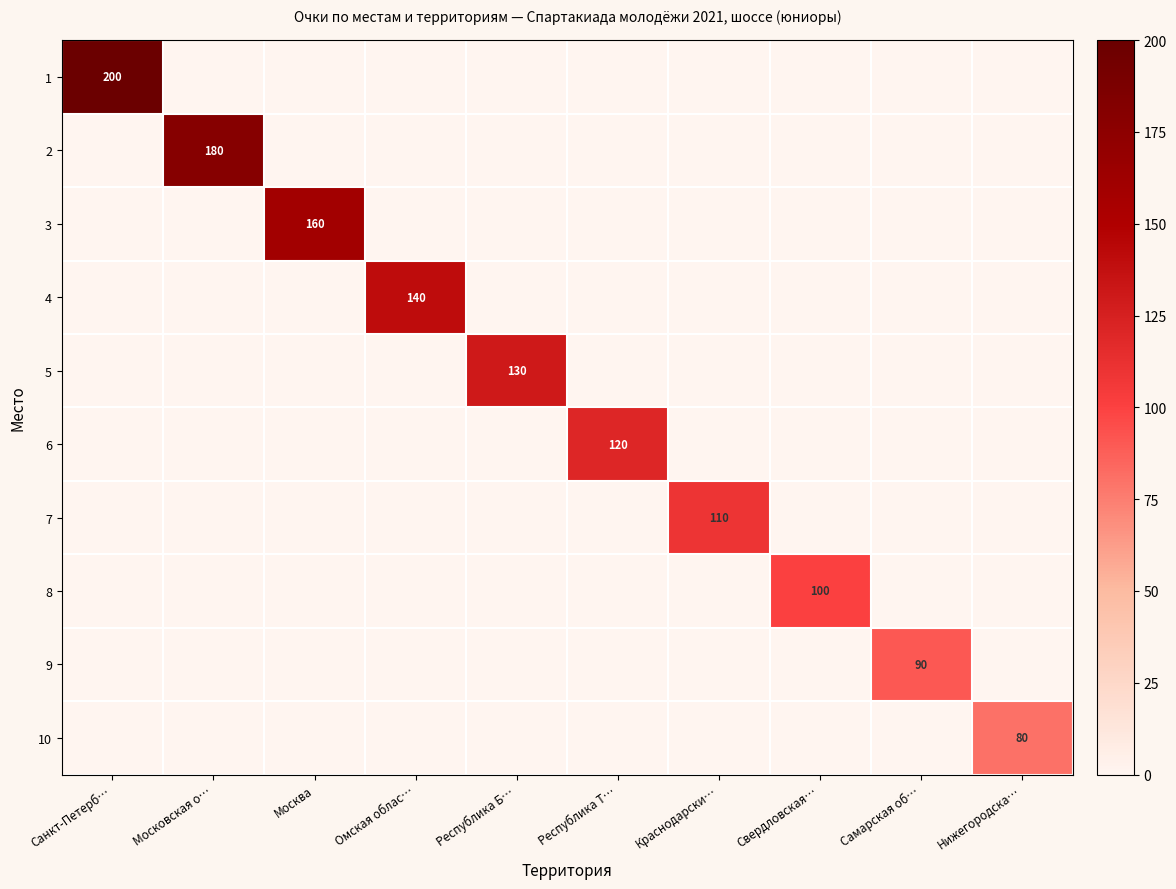

At which category is the sum across all series the highest?

Санкт-Петерб…